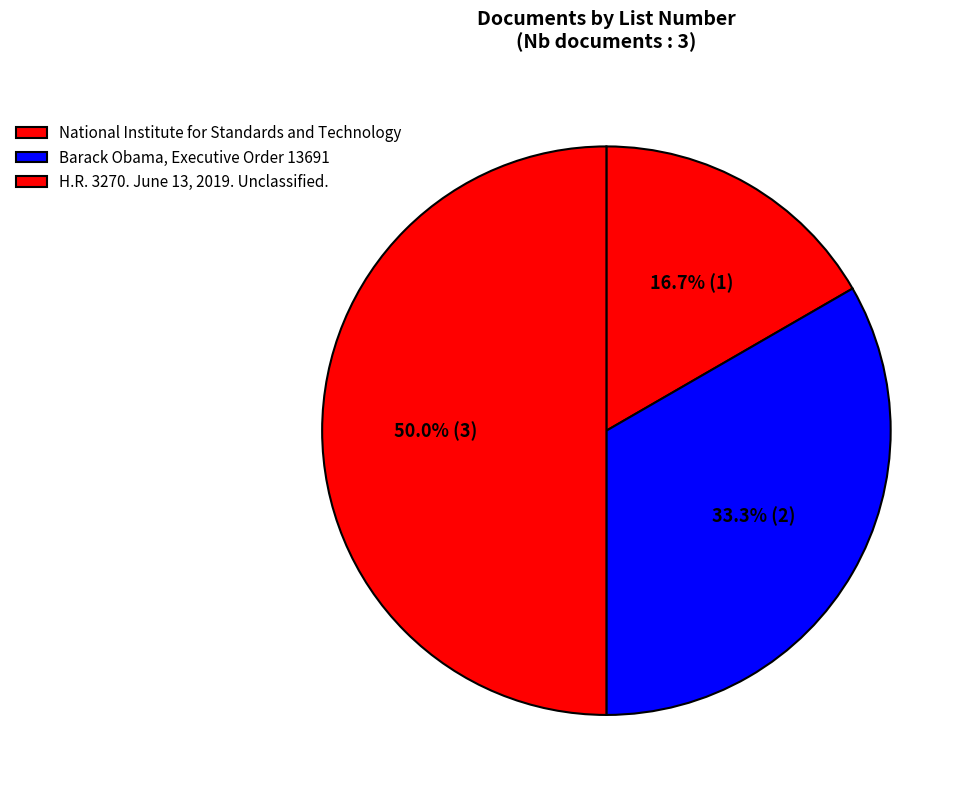

To the nearest percent, what is the difference between the H.R. 3270. June 13, 2019. Unclassified. and National Institute for Standards and Technology slice percentages?

33%